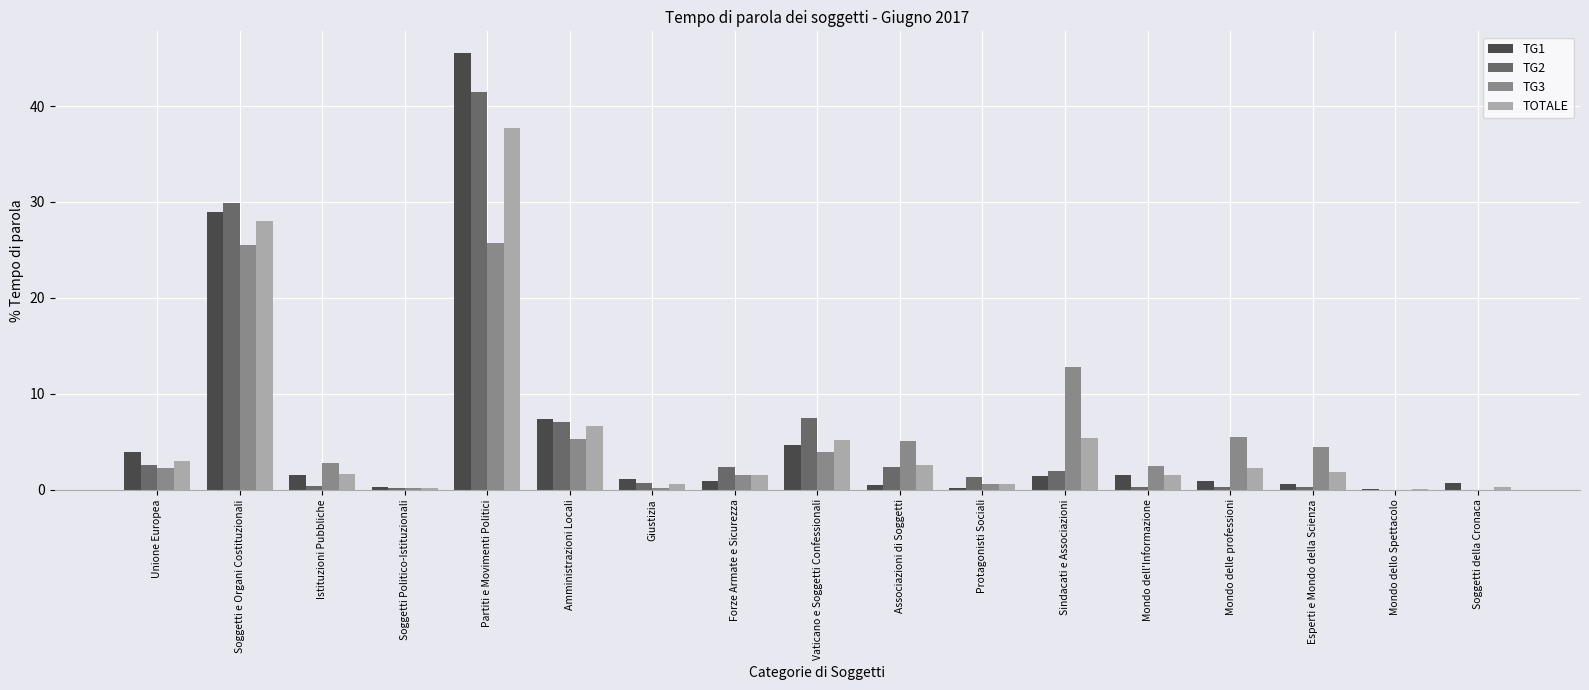

What is the total value across all series at Soggetti Politico-Istituzionali?

0.8